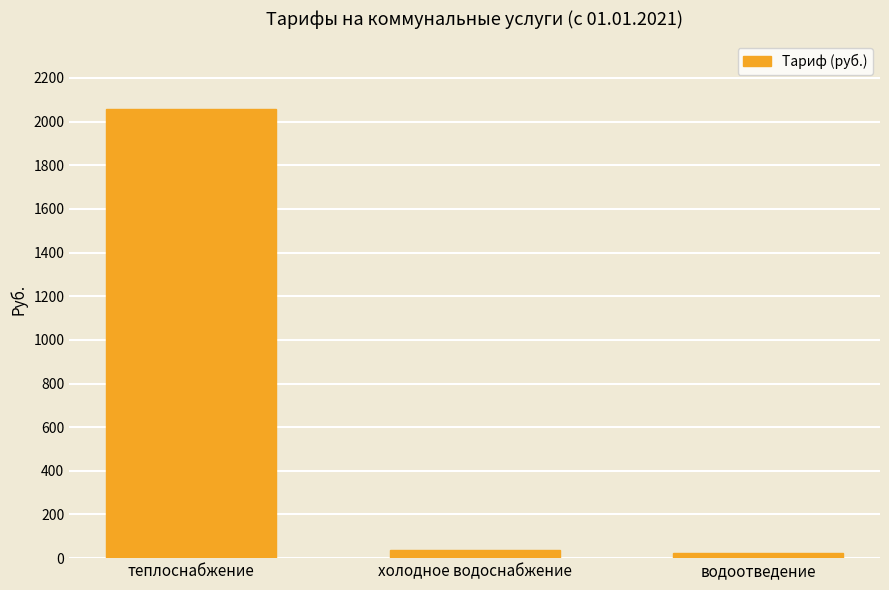

Does the chart contain any negative values?

No